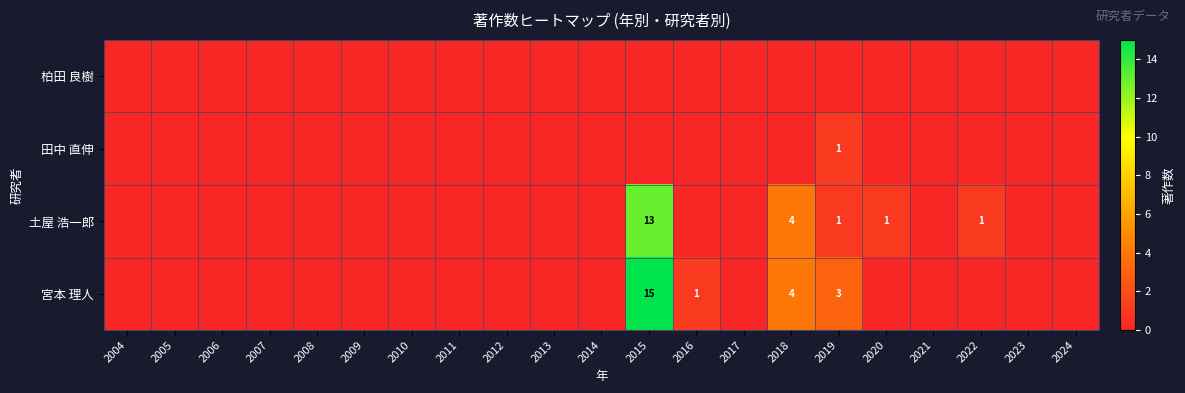

Is it true that 土屋 浩一郎 equals 1 at 2020?

True